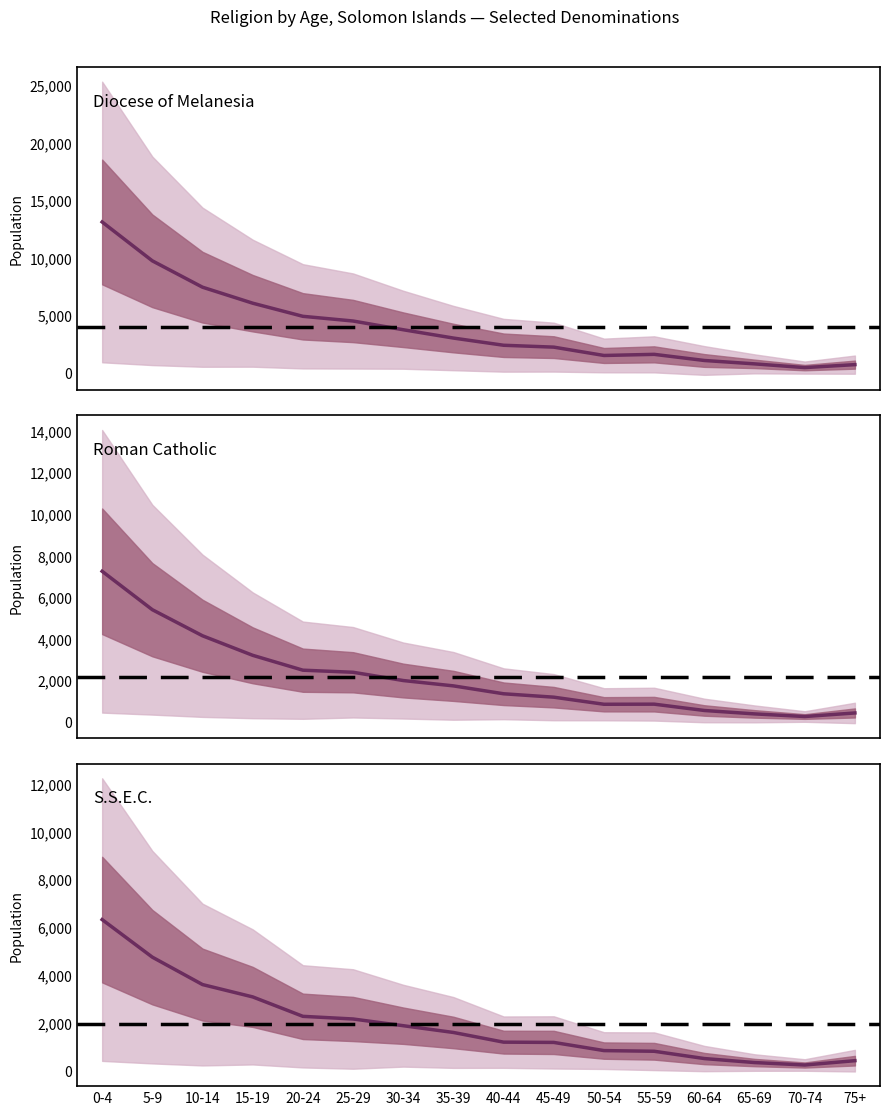

How many series are shown in this chart?

3